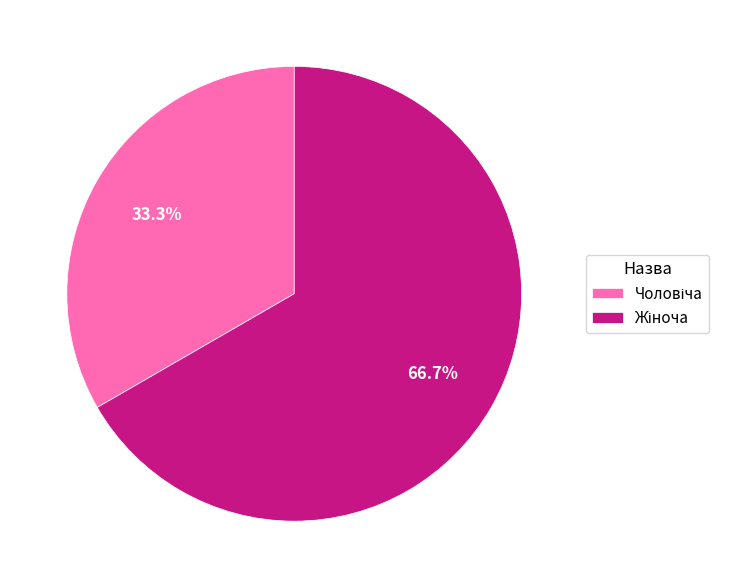

How many segments does this pie chart have?

2